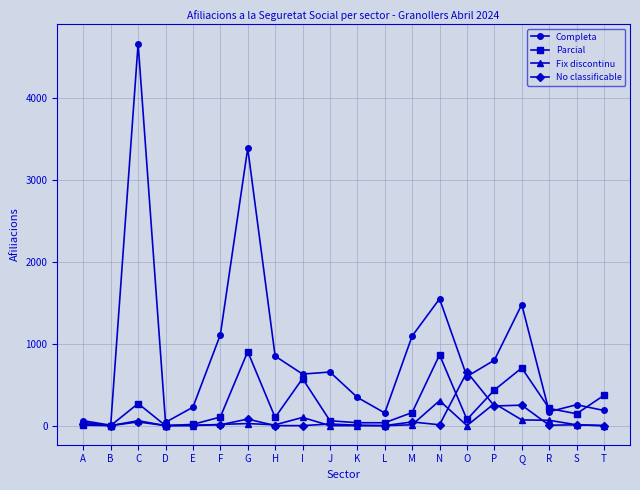

At how many categories does at least one series exceed 4322?

1